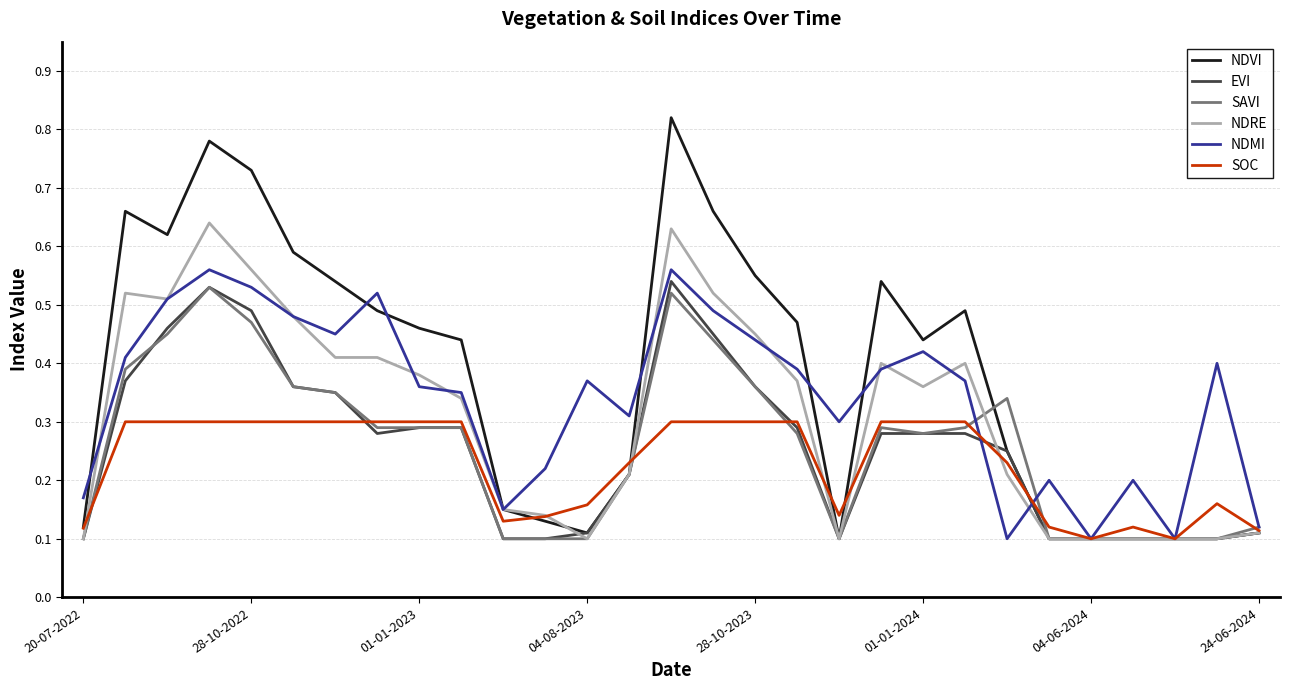

Which series has the largest range (max minus min)?

NDVI